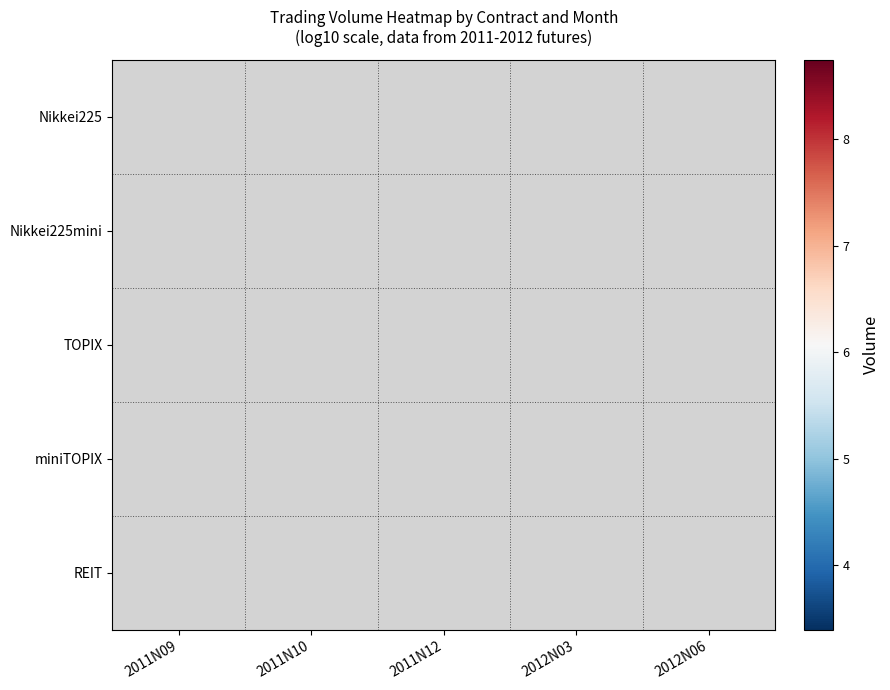

What is the greatest value displayed?

8.7